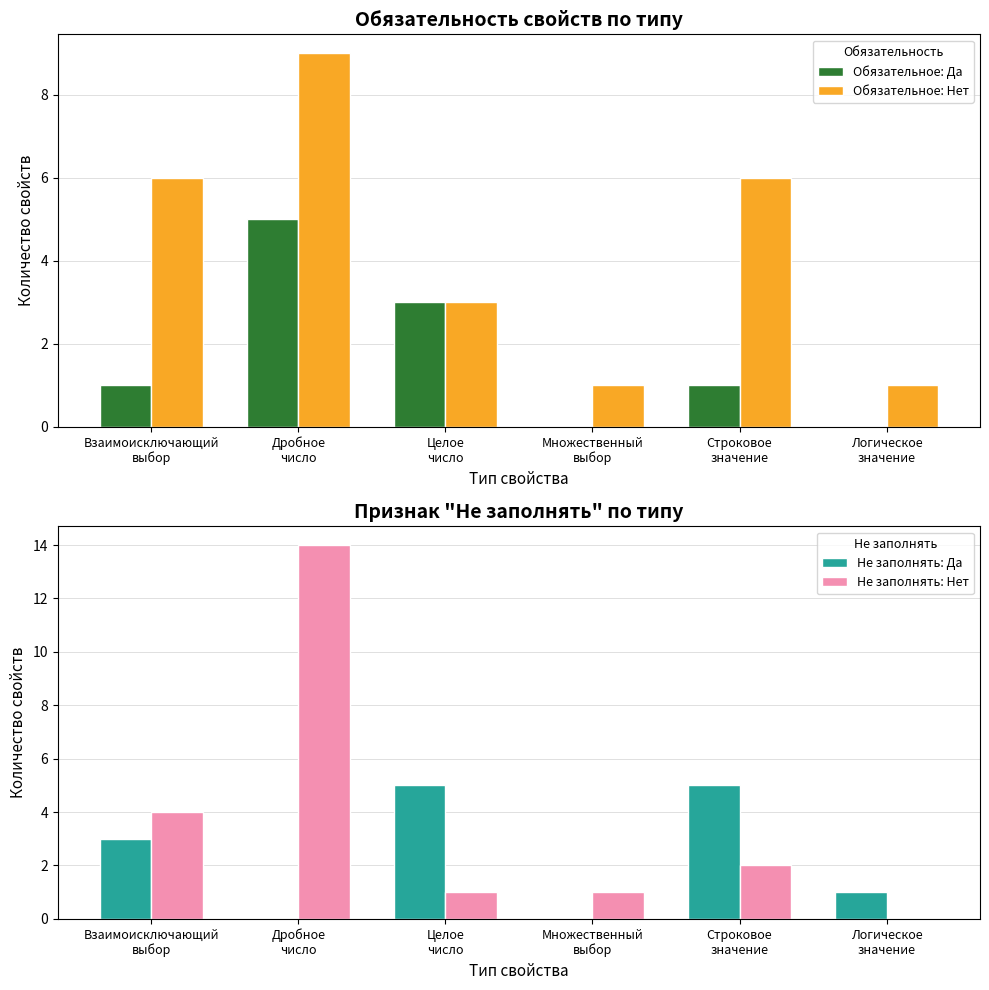

What are all the series names shown in the legend?

Обязательное: Да, Обязательное: Нет, Не заполнять: Да, Не заполнять: Нет